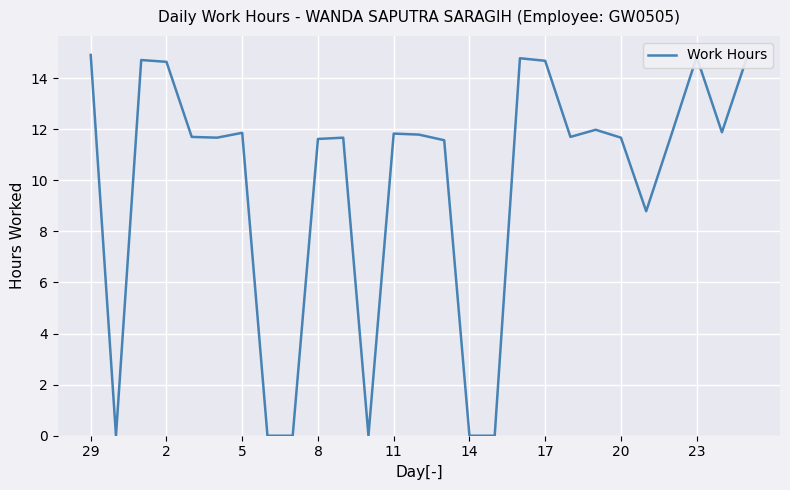

What is the greatest value displayed?

14.9